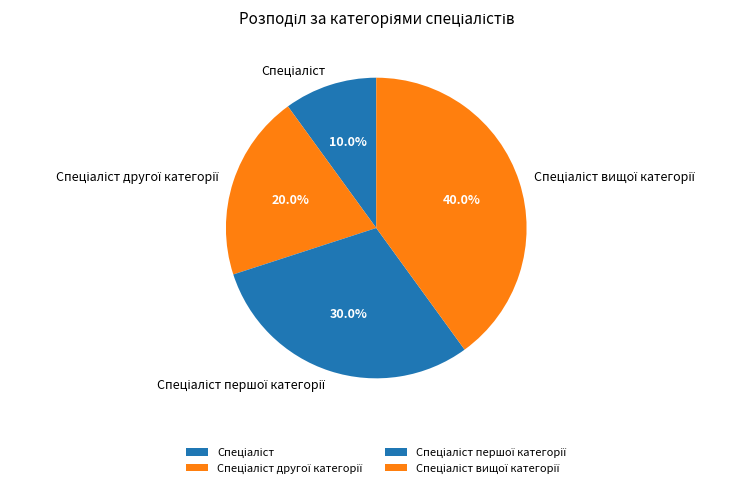

Is there any slice that represents more than half of the pie?

No